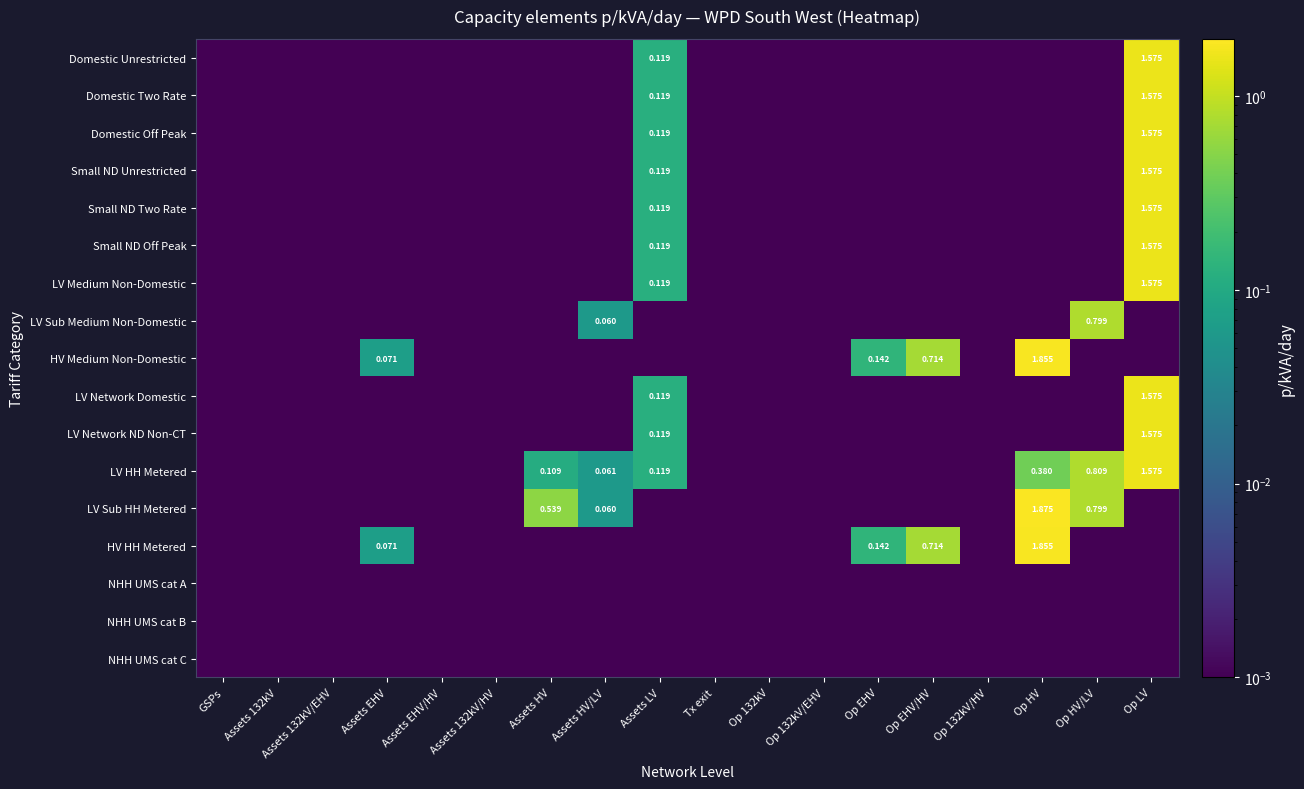

List the labels in order of Small ND Two Rate value, largest first.

Op LV, Assets LV, GSPs, Assets 132kV, Assets 132kV/EHV, Assets EHV, Assets EHV/HV, Assets 132kV/HV, Assets HV, Assets HV/LV, Tx exit, Op 132kV, Op 132kV/EHV, Op EHV, Op EHV/HV, Op 132kV/HV, Op HV, Op HV/LV